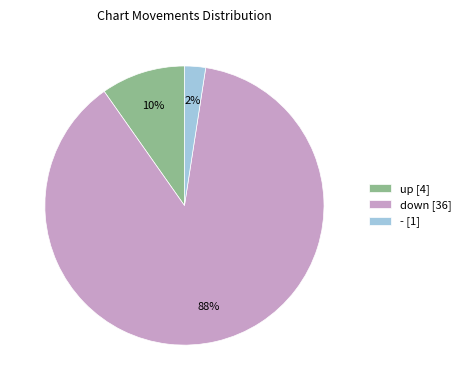

Between down [36] and up [4], which is larger?

down [36]